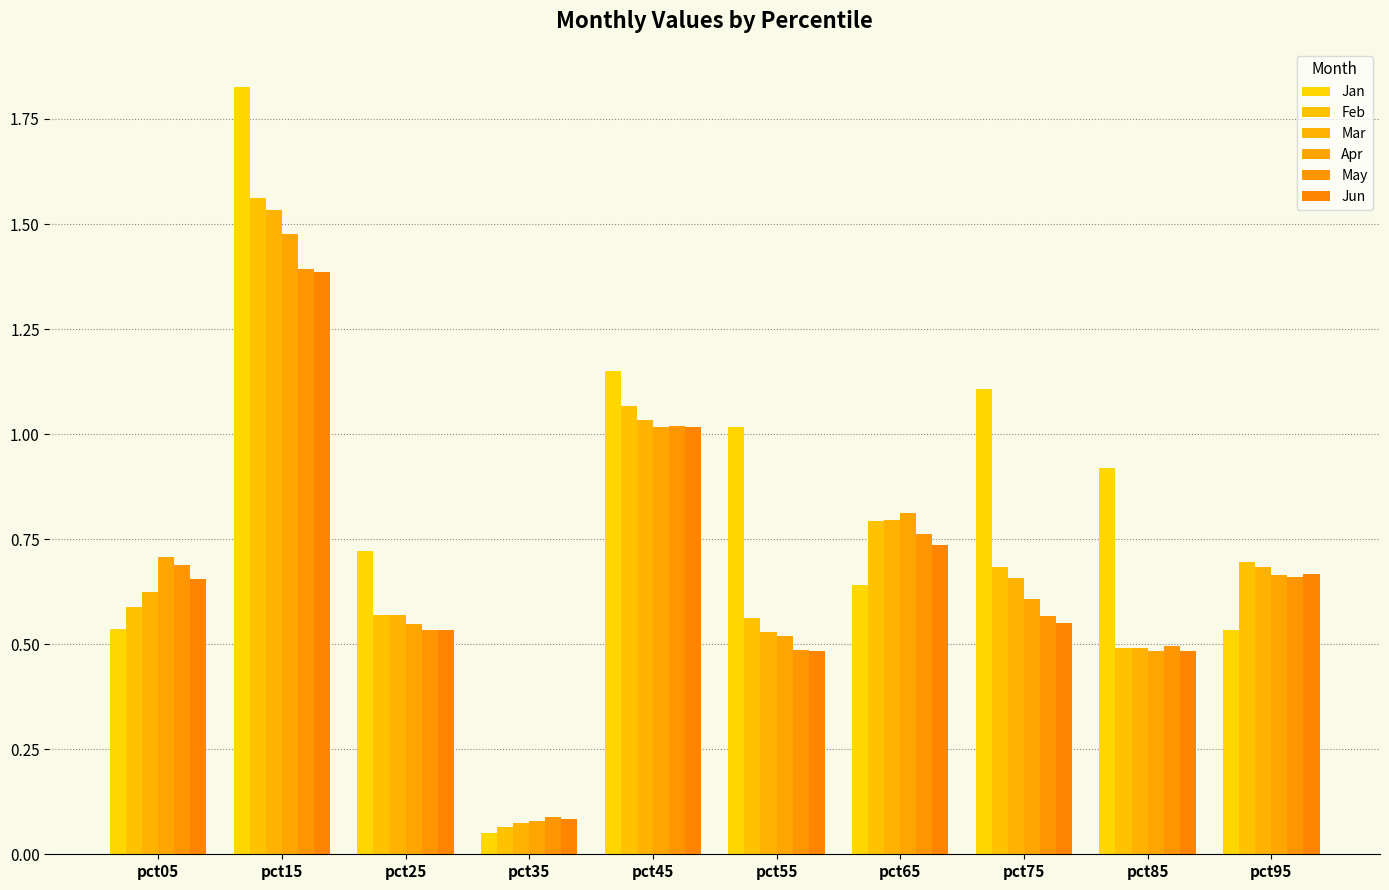

What is the difference between the maximum and second lowest values in the Jan series?

1.3